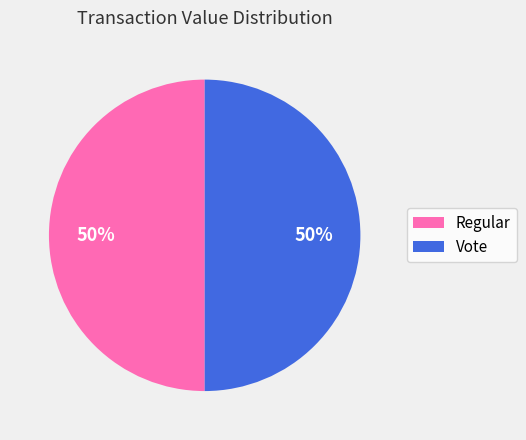

True or false: Vote accounts for 93% of the total.

False